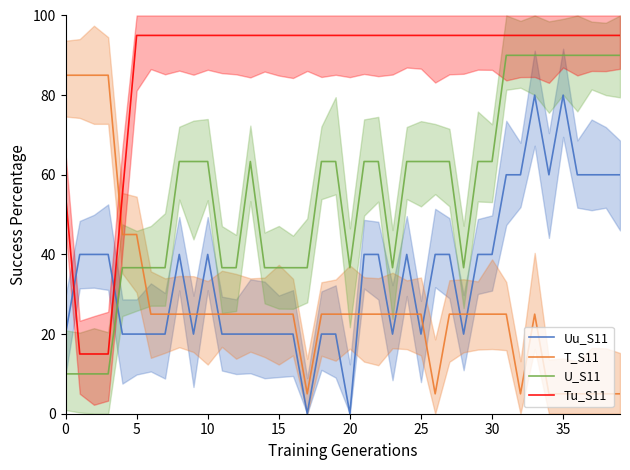

True or false: T_S11 and Tu_S11 intersect in this chart.

True